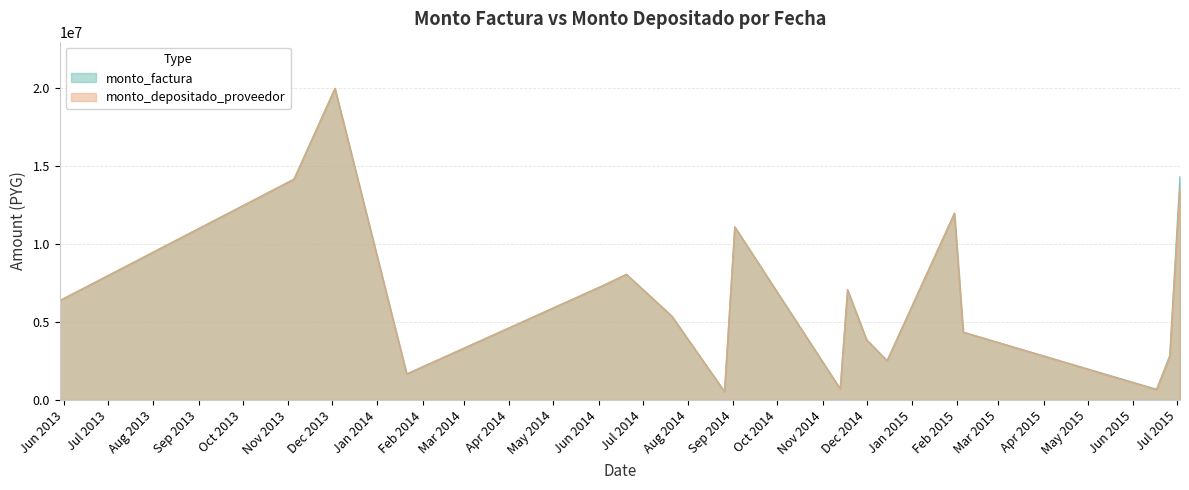

What is the smallest value displayed?

541500